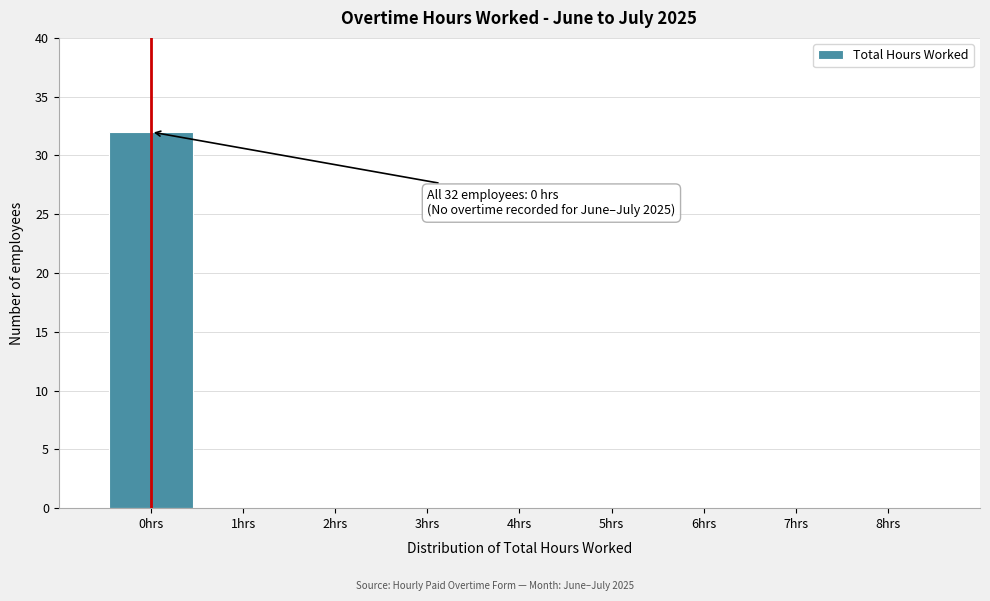

Reading left to right, what are all the values shown in this chart?

0hrs=32	1hrs=0	2hrs=0	3hrs=0	4hrs=0	5hrs=0	6hrs=0	7hrs=0	8hrs=0